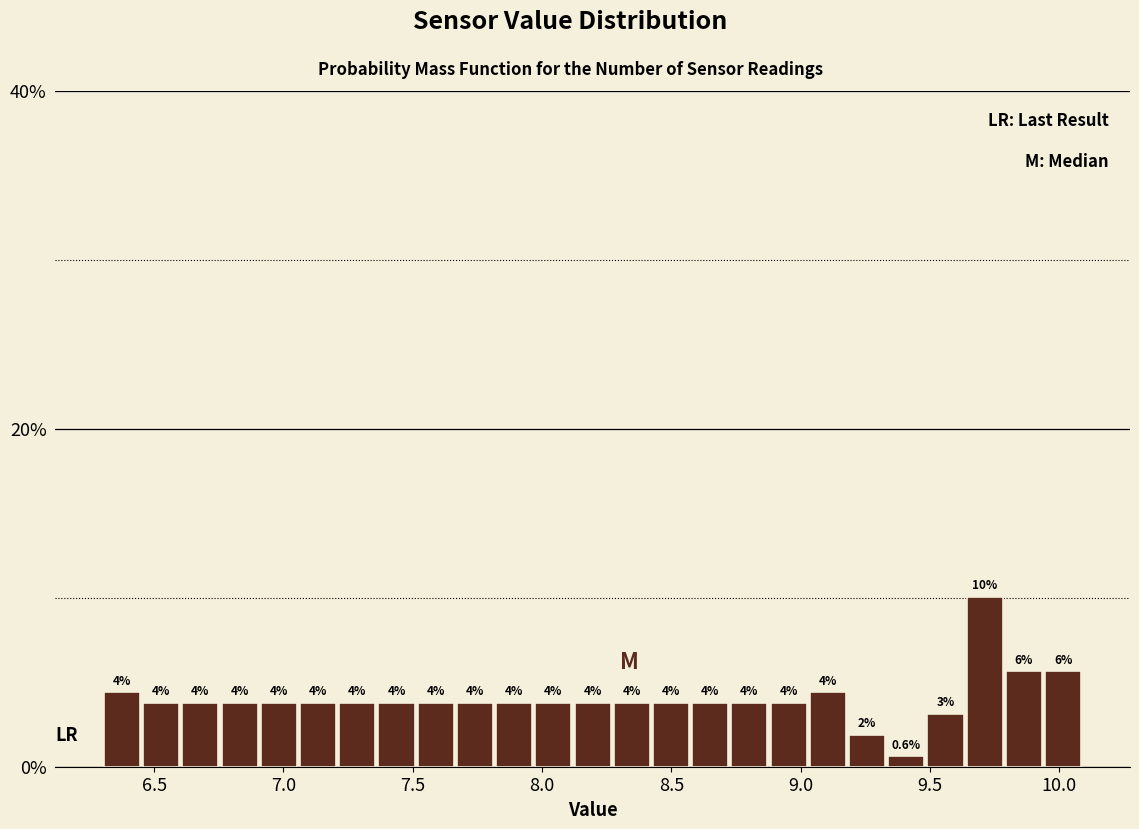

Around what value on the x-axis is the tallest bar? Give the approximate position of its centre, as read against the axis.

9.70